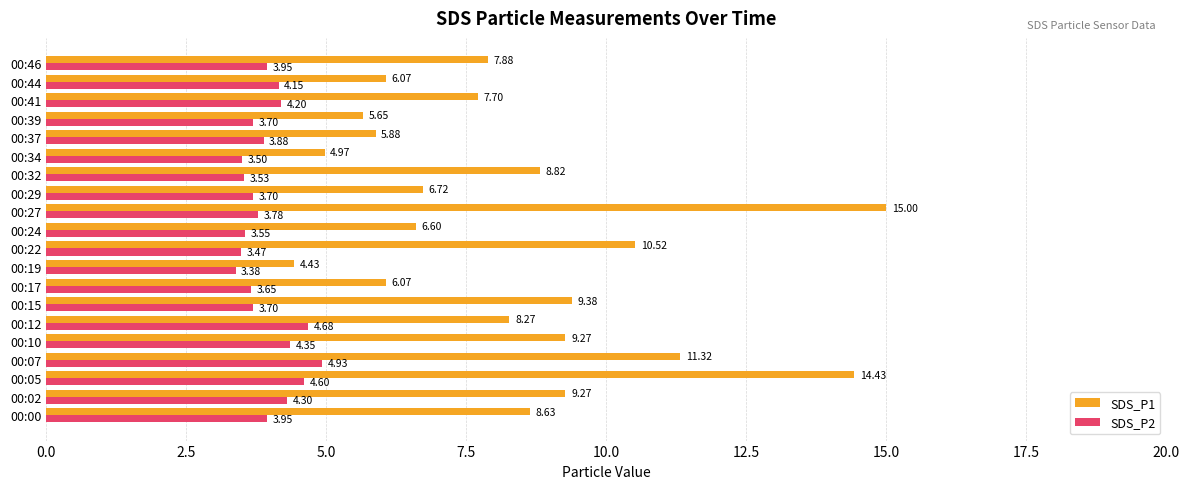

Which series has the largest range (max minus min)?

SDS_P1